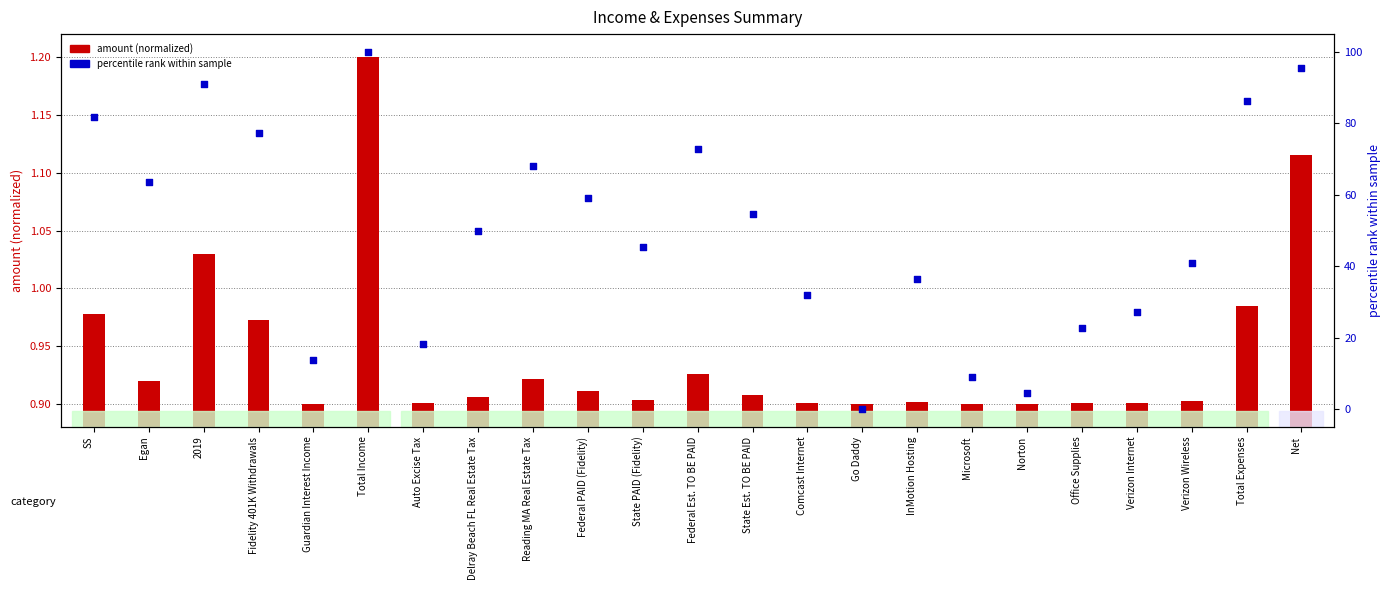

At how many categories does at least one series exceed 45?

13